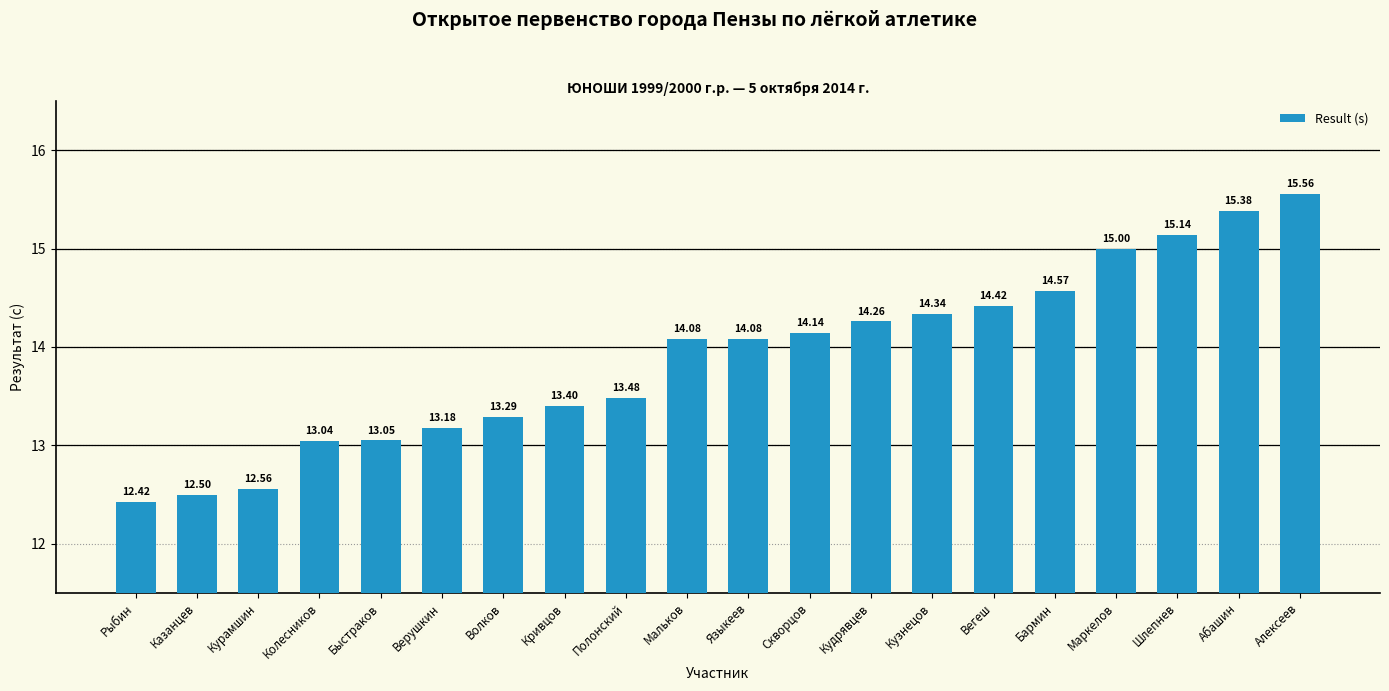

What is the sum of the values at Полонский and Кудрявцев?

27.7